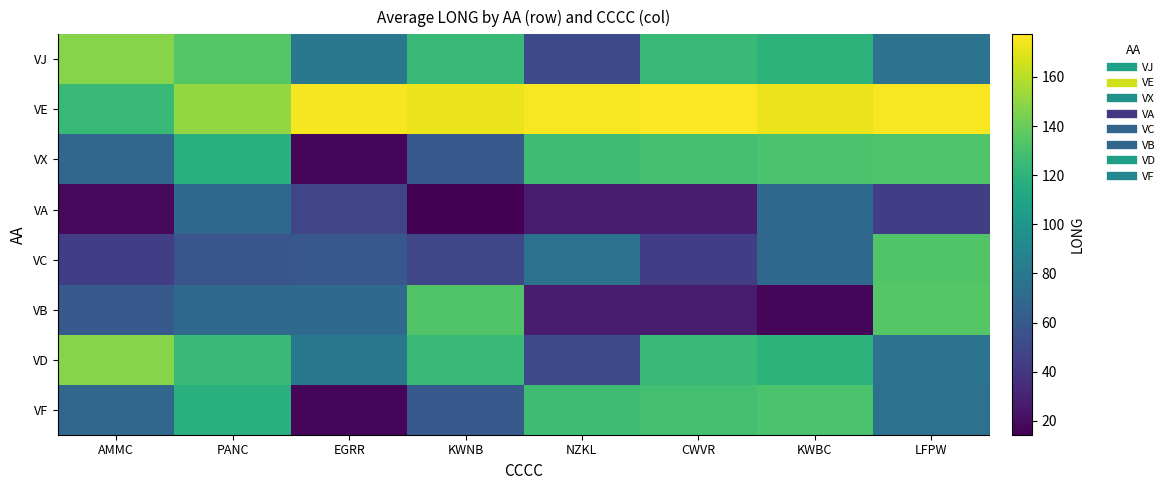

Between NZKL and PANC, which is larger?

PANC